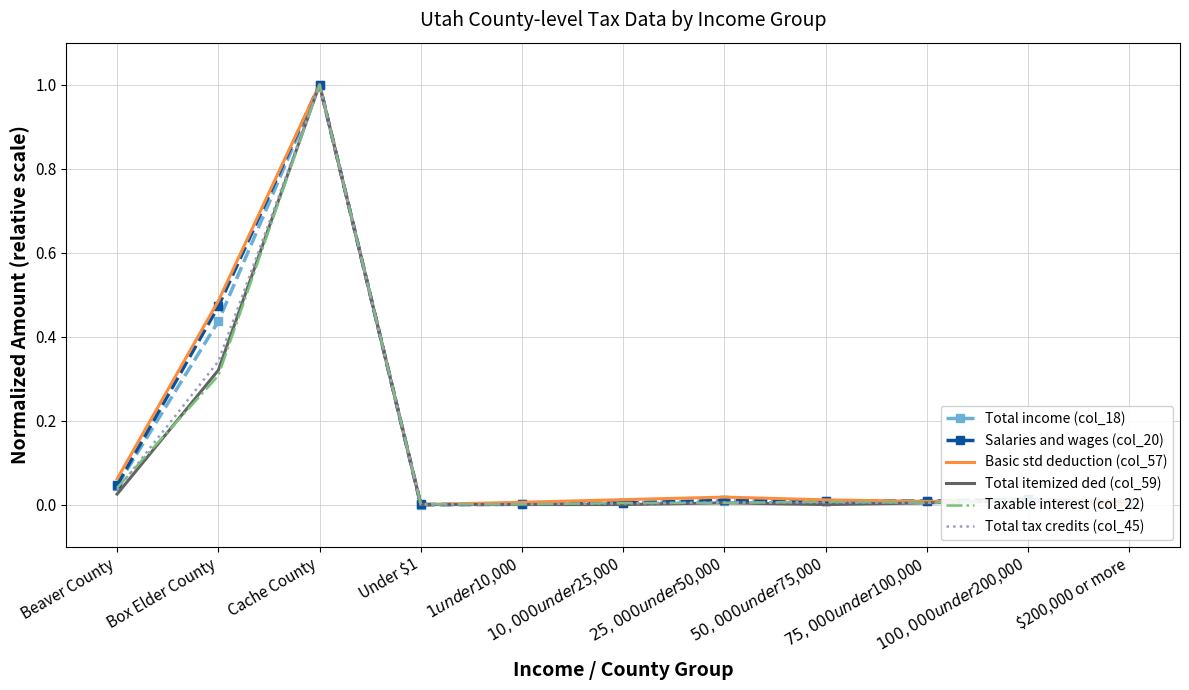

Rank the series by their maximum value, from highest to lowest.

Total income (col_18), Salaries and wages (col_20), Basic std deduction (col_57), Total itemized ded (col_59), Taxable interest (col_22), Total tax credits (col_45)